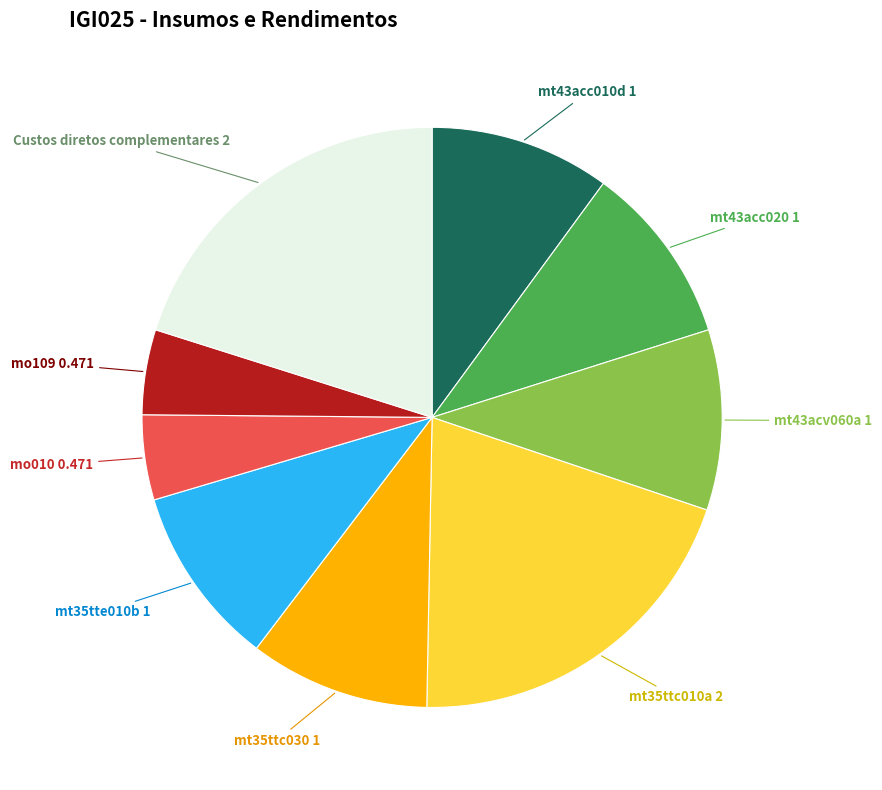

Is there a majority slice in this chart?

No